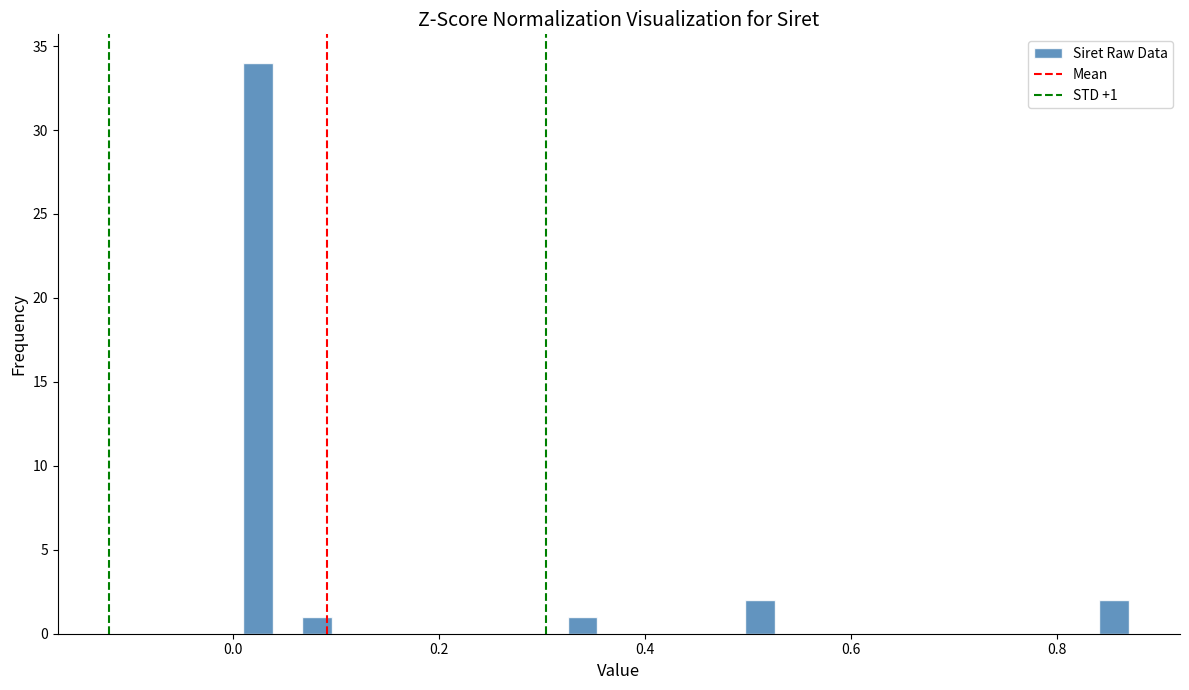

Read against the x-axis, roughly where is the centre of the tallest bar?

0.02